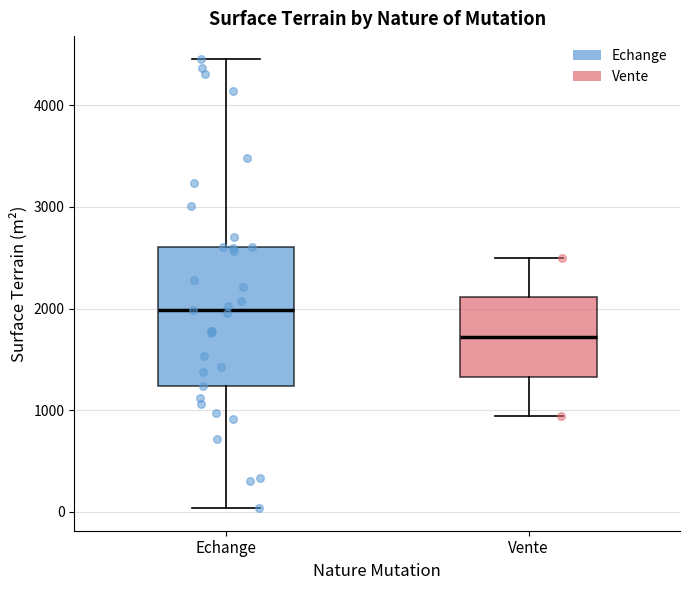

Which box's median line is the lowest?

Vente